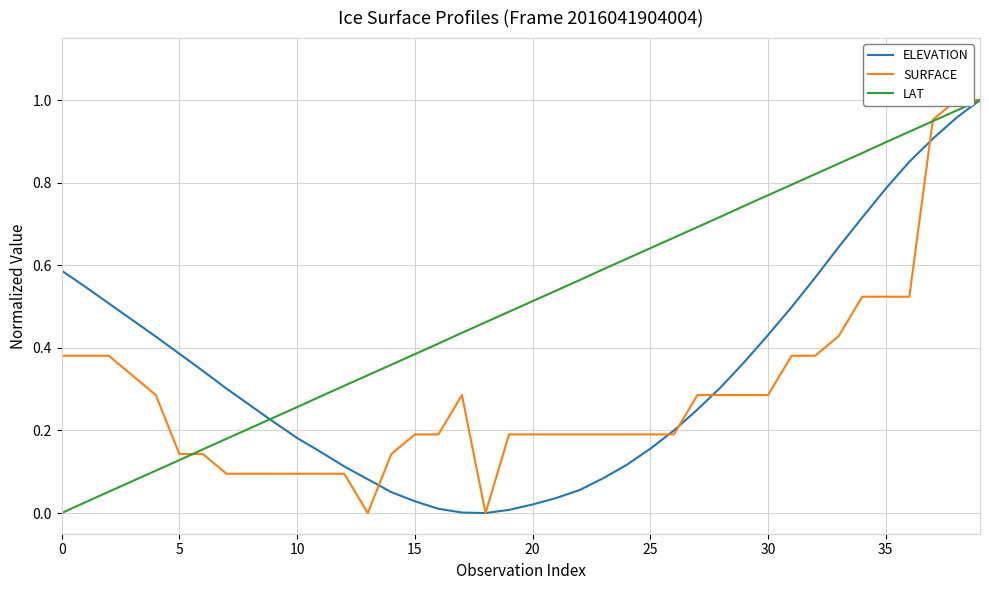

How many categories are shown in the chart?

40